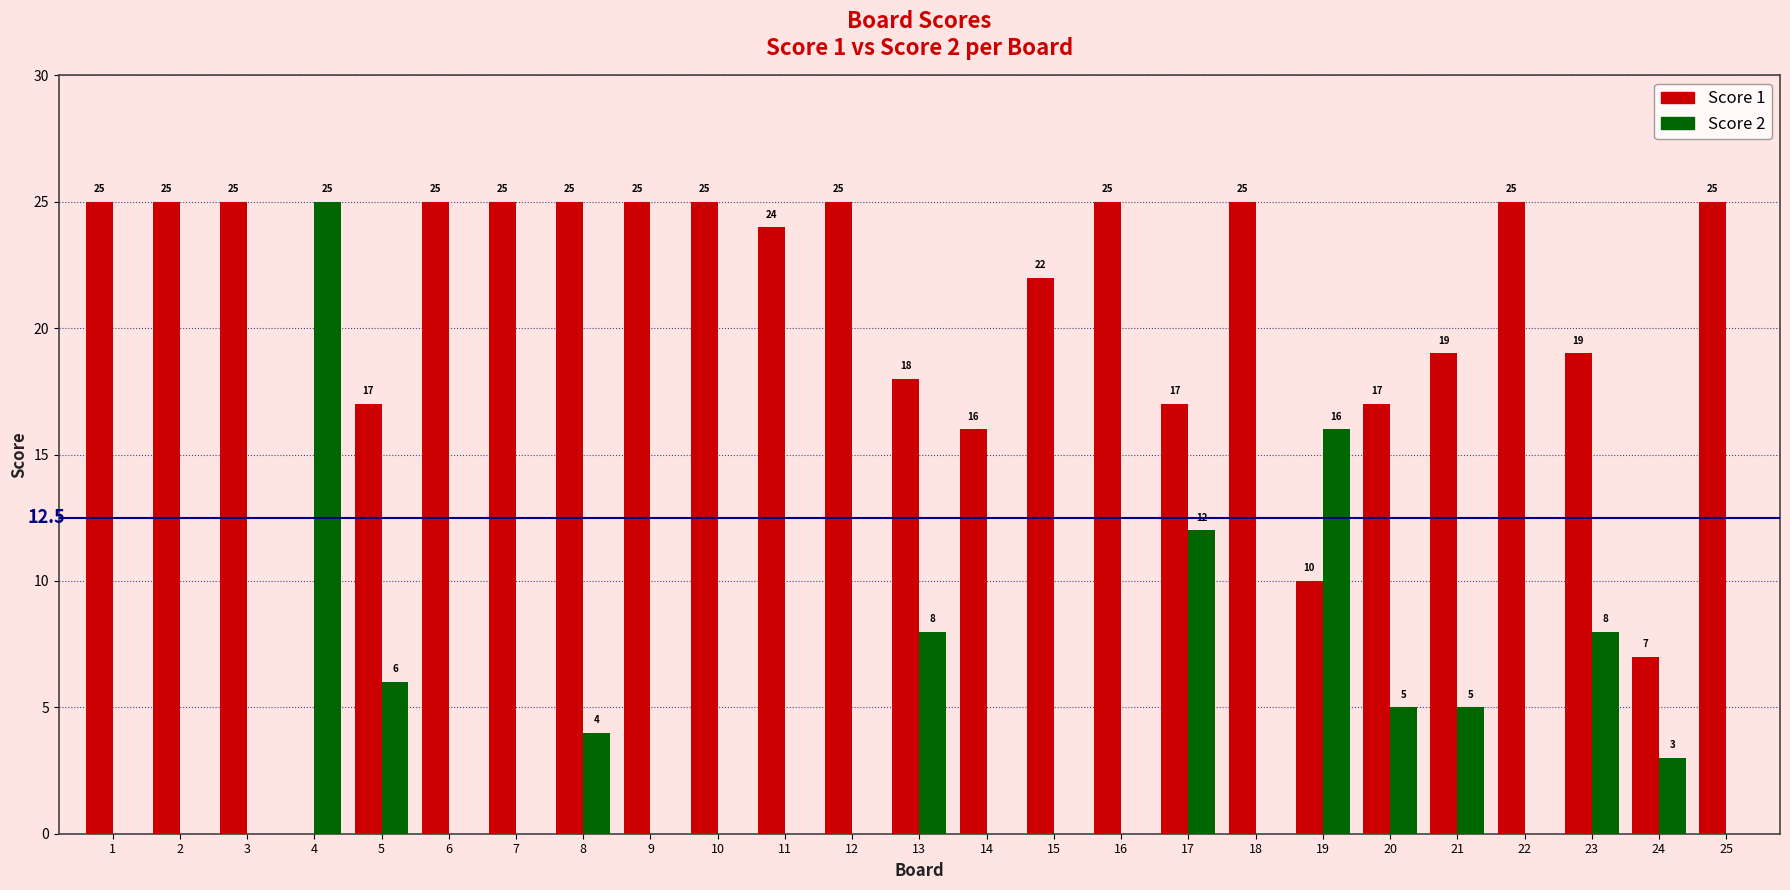

Between 18 and 19, which series saw the biggest shift?

Score 2